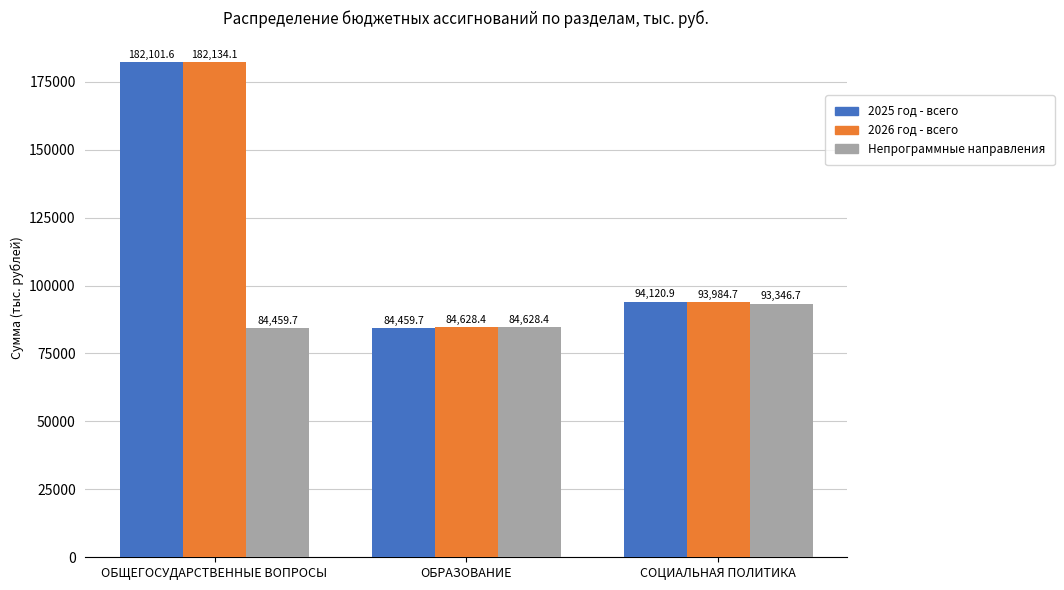

What is the difference between the highest and lowest values at СОЦИАЛЬНАЯ ПОЛИТИКА?

774.2